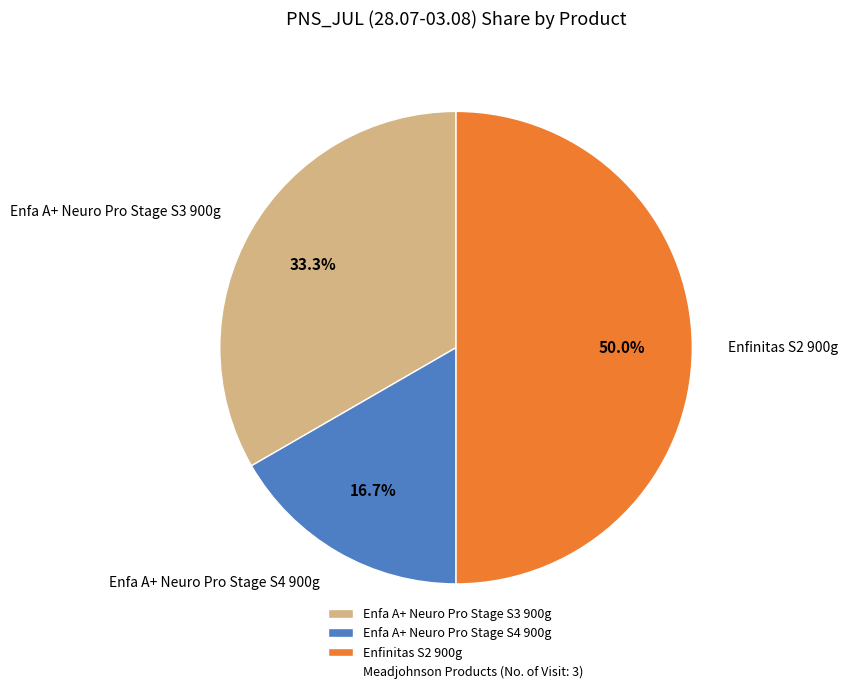

True or false: Enfa A+ Neuro Pro Stage S4 900g accounts for 17% of the total.

True